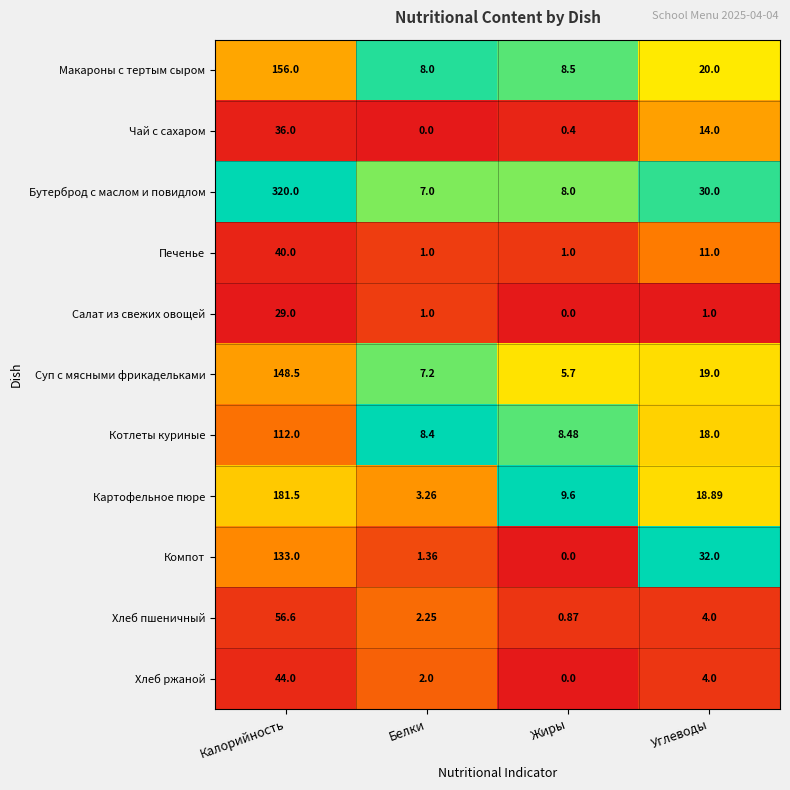

Is the value of Хлеб пшеничный at Углеводы greater than the value of Картофельное пюре at Углеводы?

No